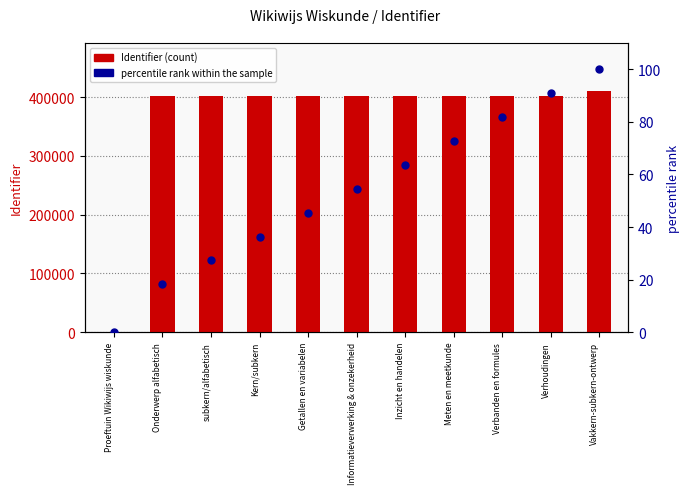

Which series contains the lowest Y value?

Identifier (count)